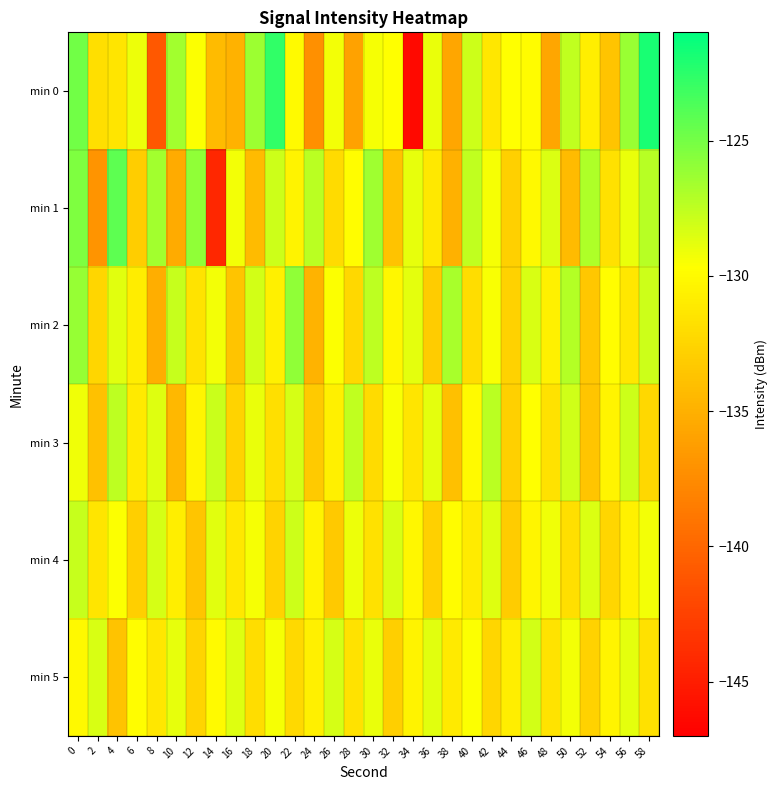

What is the total value across all series at 36?

-783.6